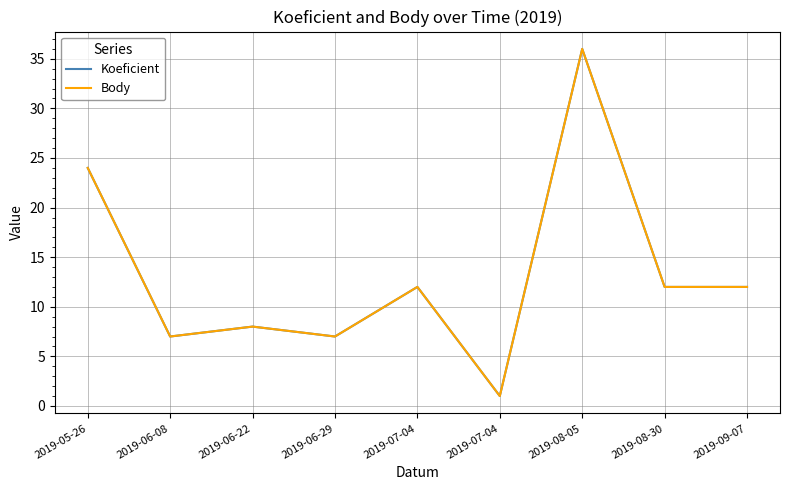

Is it true that Body equals 36 at 2019-08-05?

True